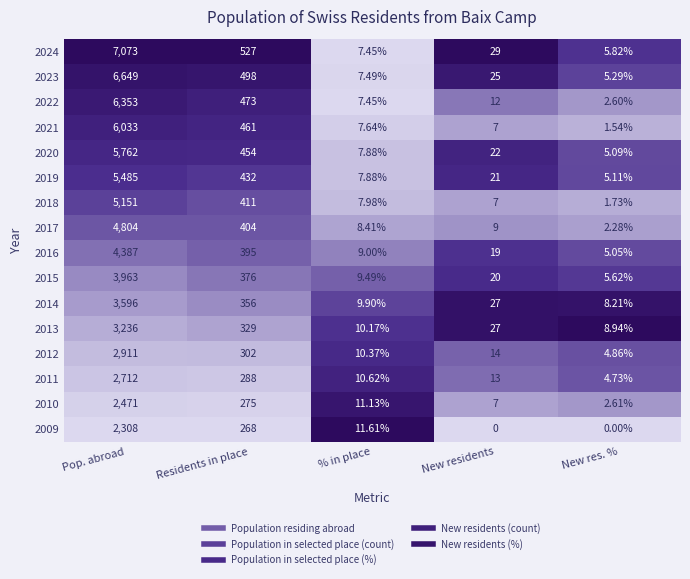

Is the value of 2017 at New residents greater than the value of 2016 at New res. %?

Yes